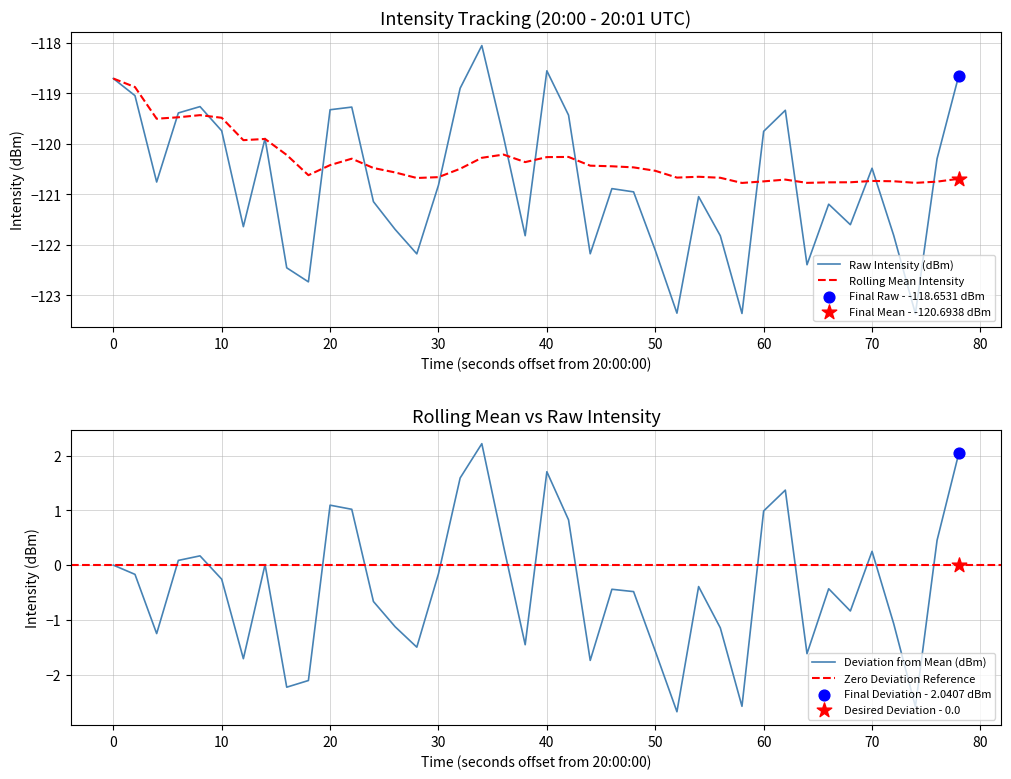

Which series has the largest Y range (max minus min)?

intensity(dBm)